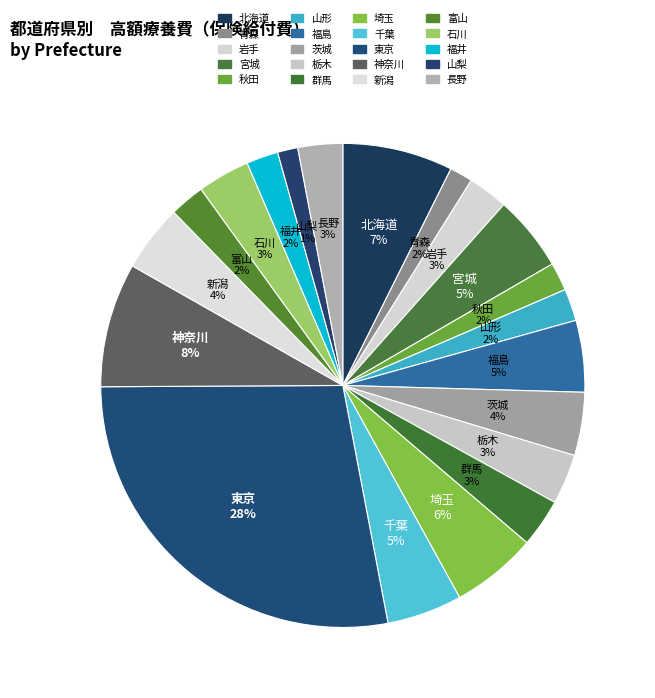

Which has a higher value, 山梨 or 宮城?

宮城